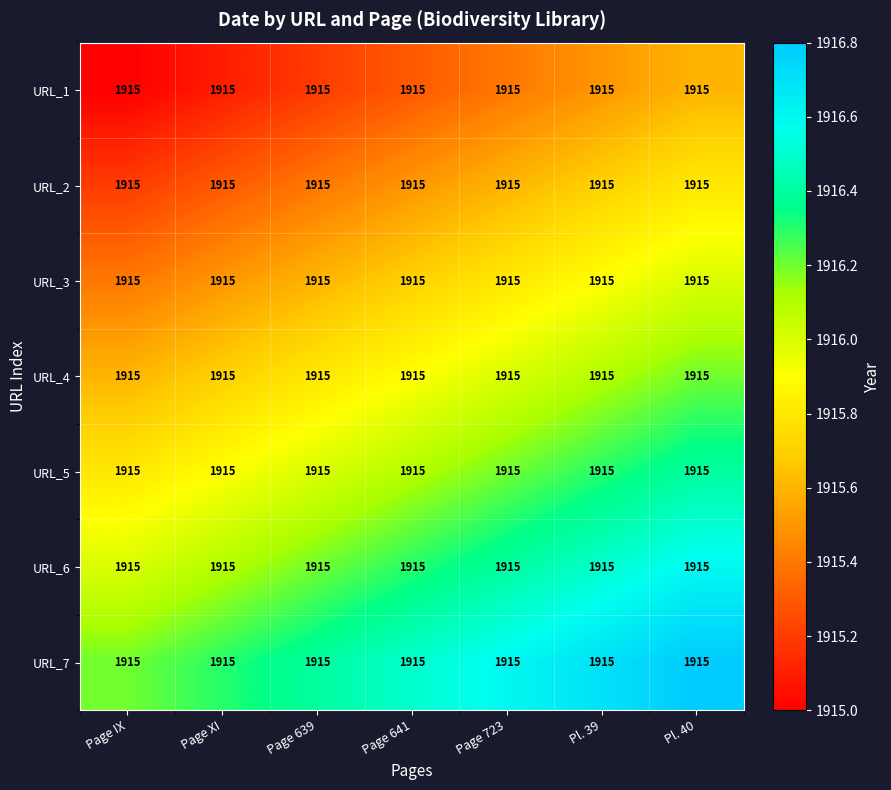

The URL_5 series shows 499.4 at Pl. 39. True or false?

False